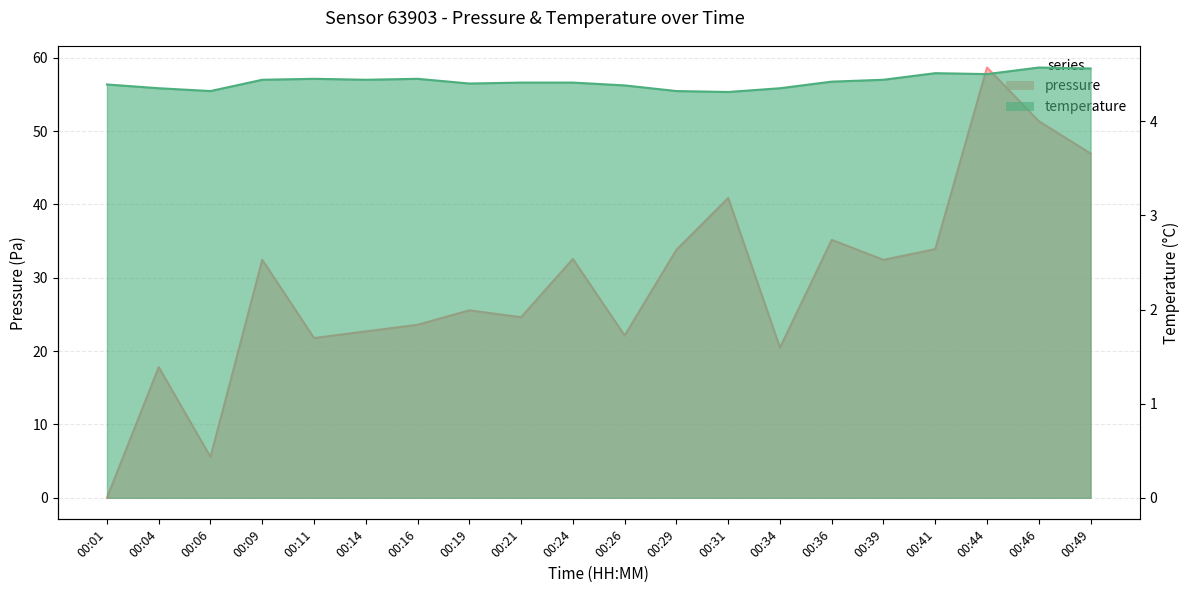

Count the temperature values in the range 4 to 5.

20